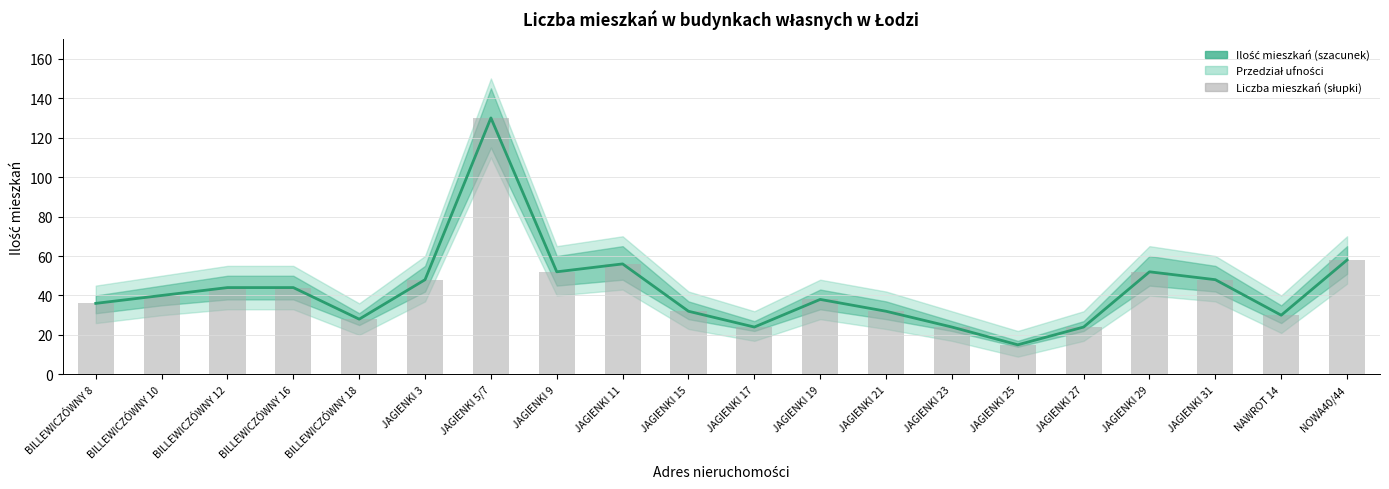

Count the number of categories in the chart.

20